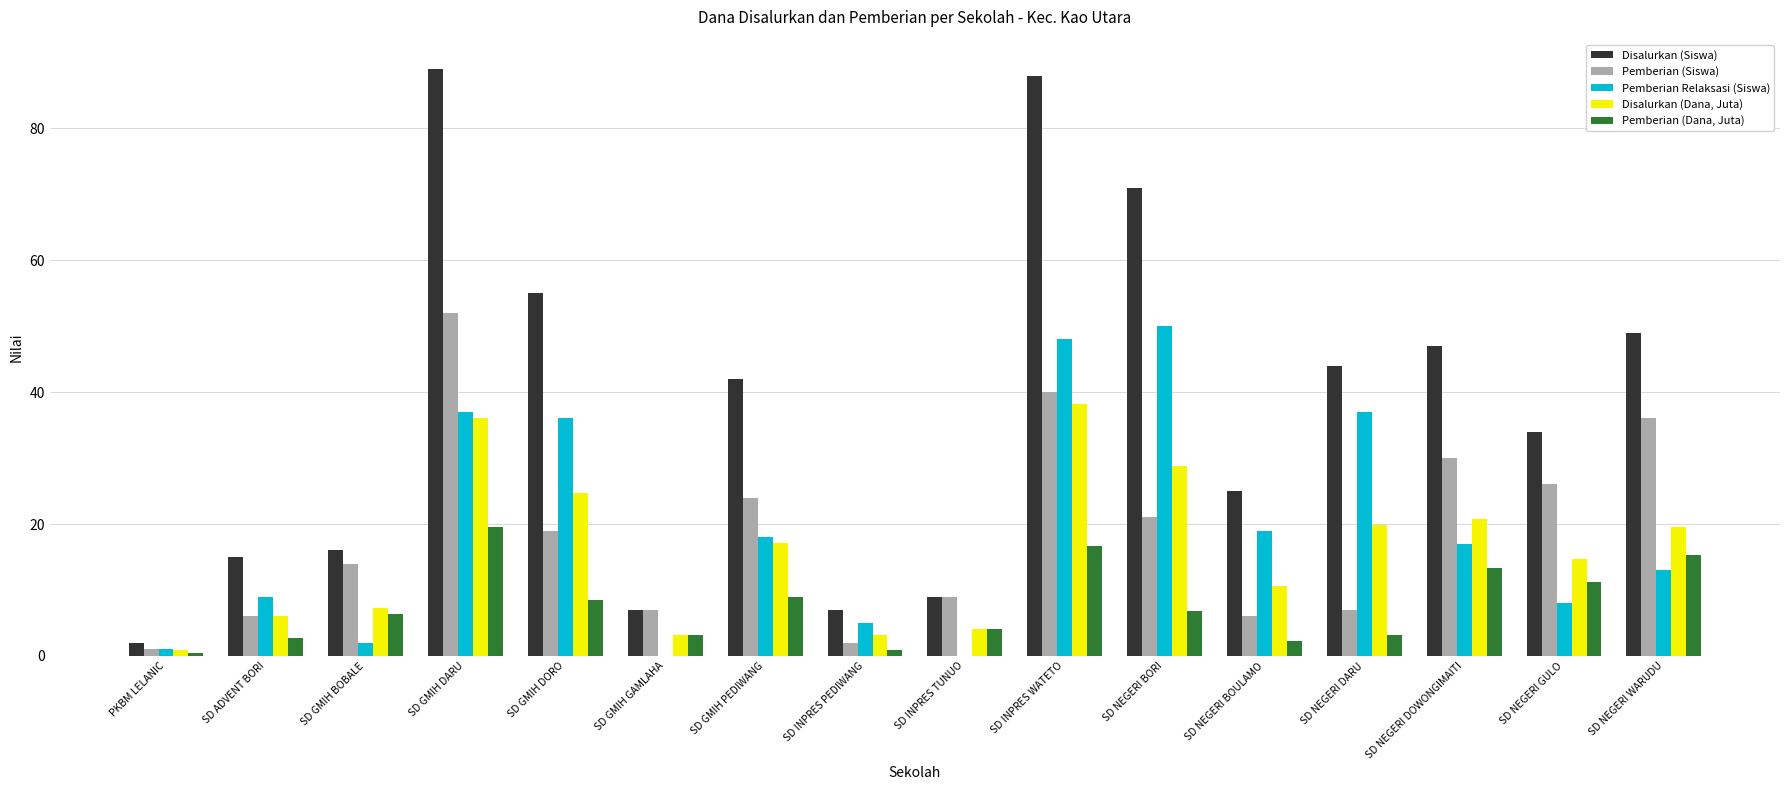

What are all the series names shown in the legend?

Disalurkan (Siswa), Pemberian (Siswa), Pemberian Relaksasi (Siswa), Disalurkan (Dana, Juta), Pemberian (Dana, Juta)